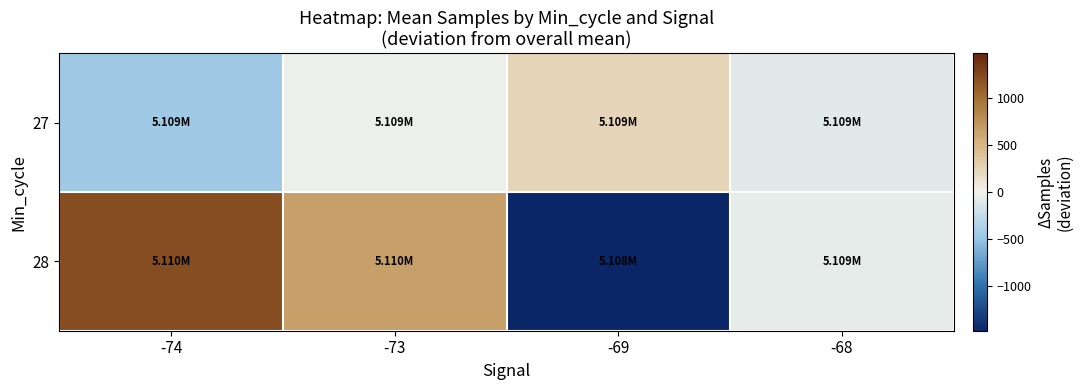

Which category has the lowest value across all series?

-69